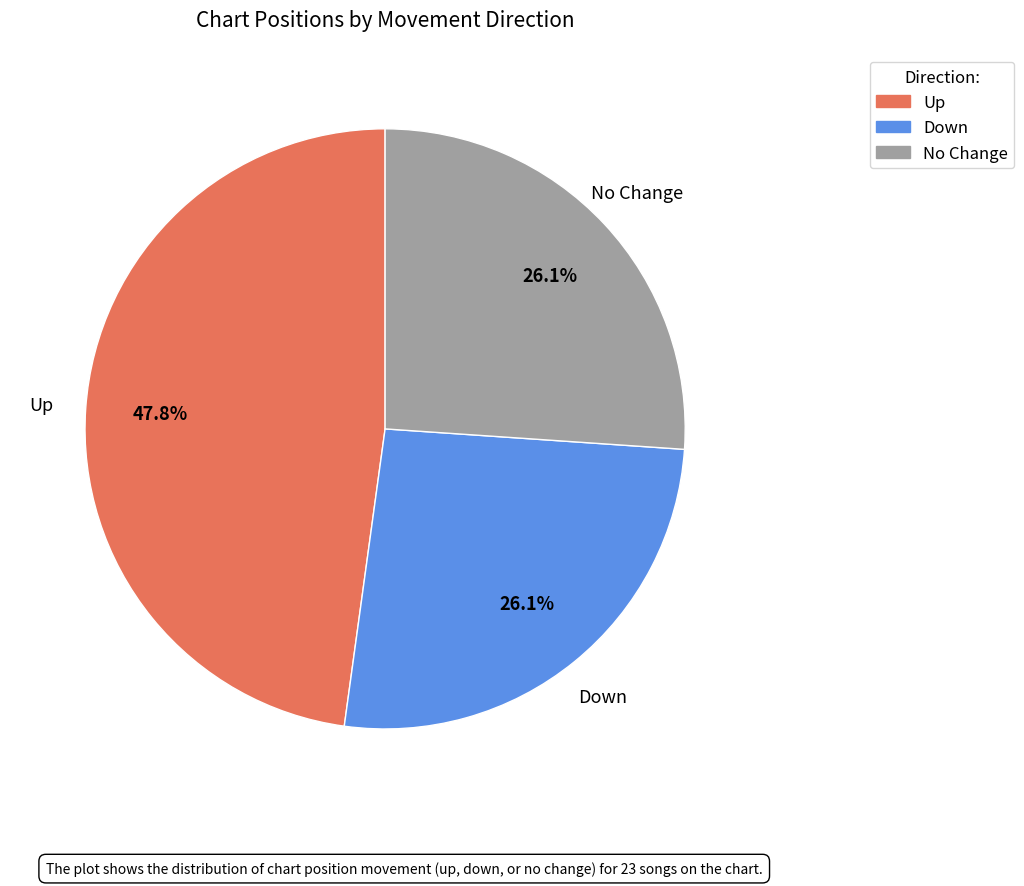

Is there a majority slice in this chart?

No